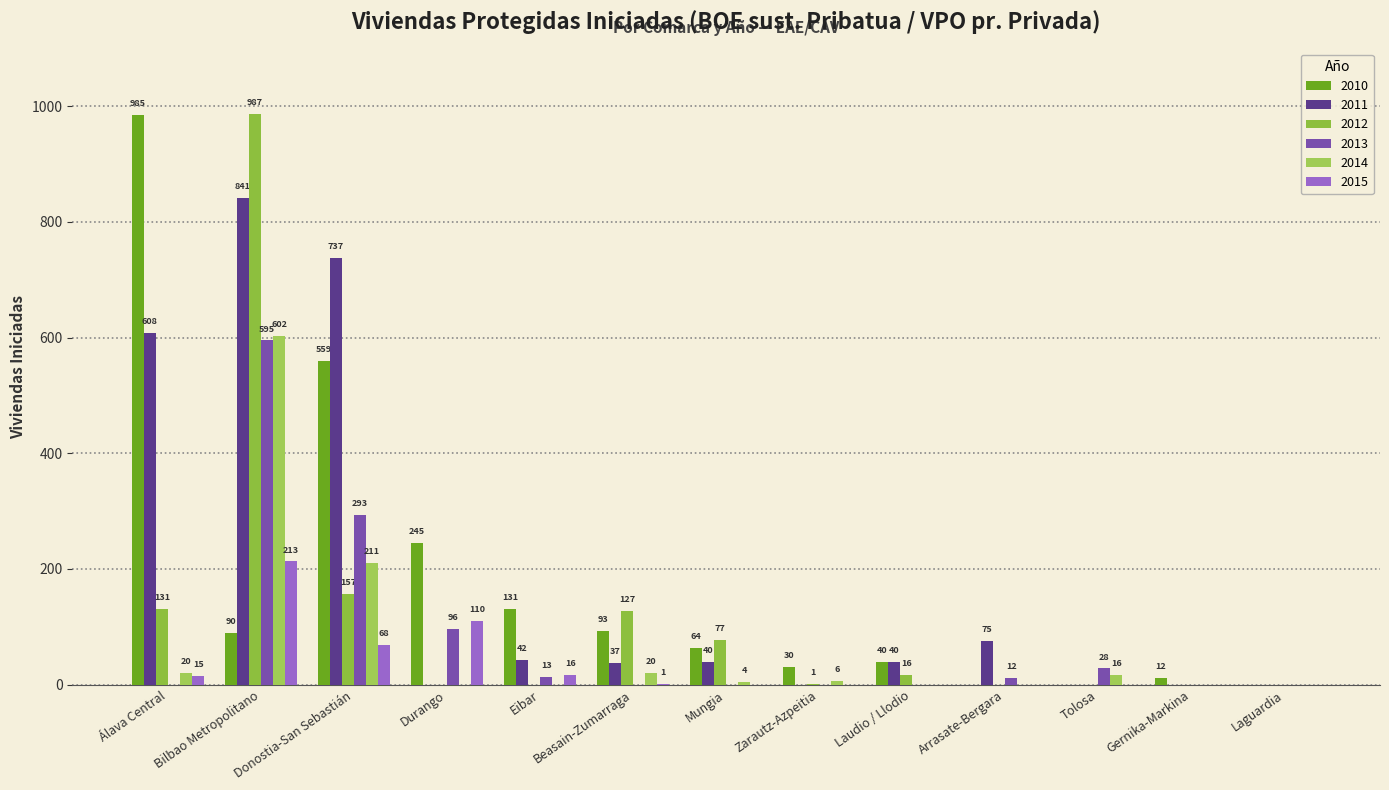

The value of 2012 at Arrasate-Bergara is -384. True or false?

False